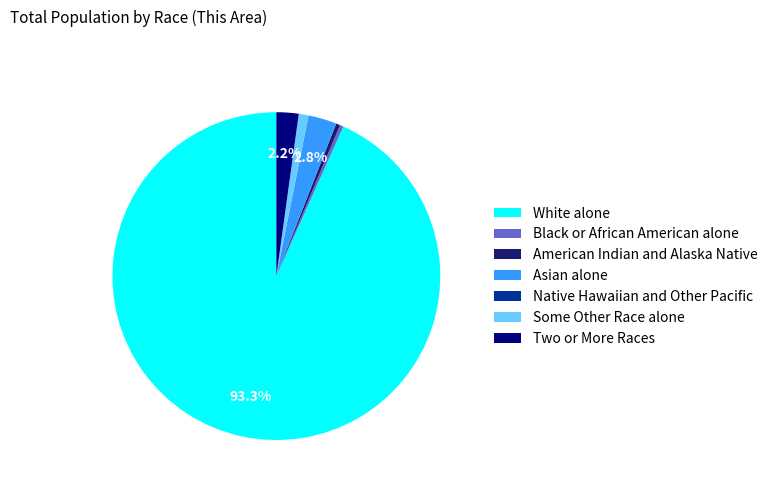

Does Black or African American alone account for over 50% of the chart?

No